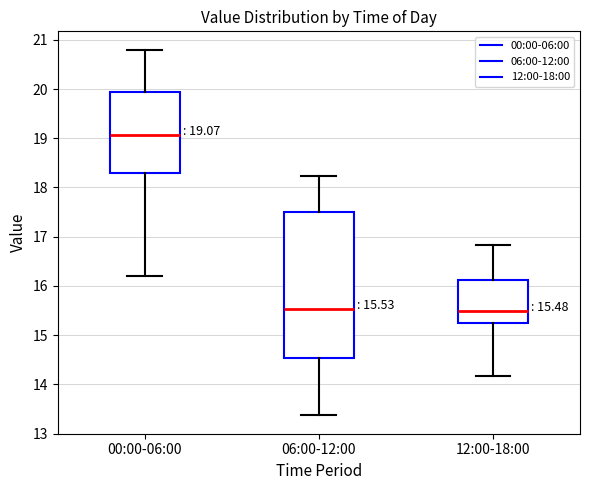

Which box is the tallest, from its lower edge to its upper edge?

06:00-12:00